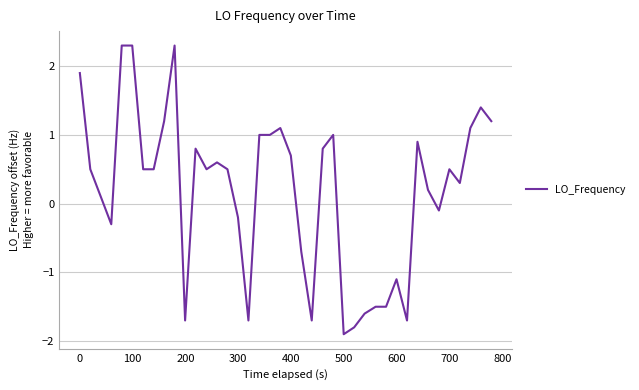

Does the chart have visible grid lines?

Yes